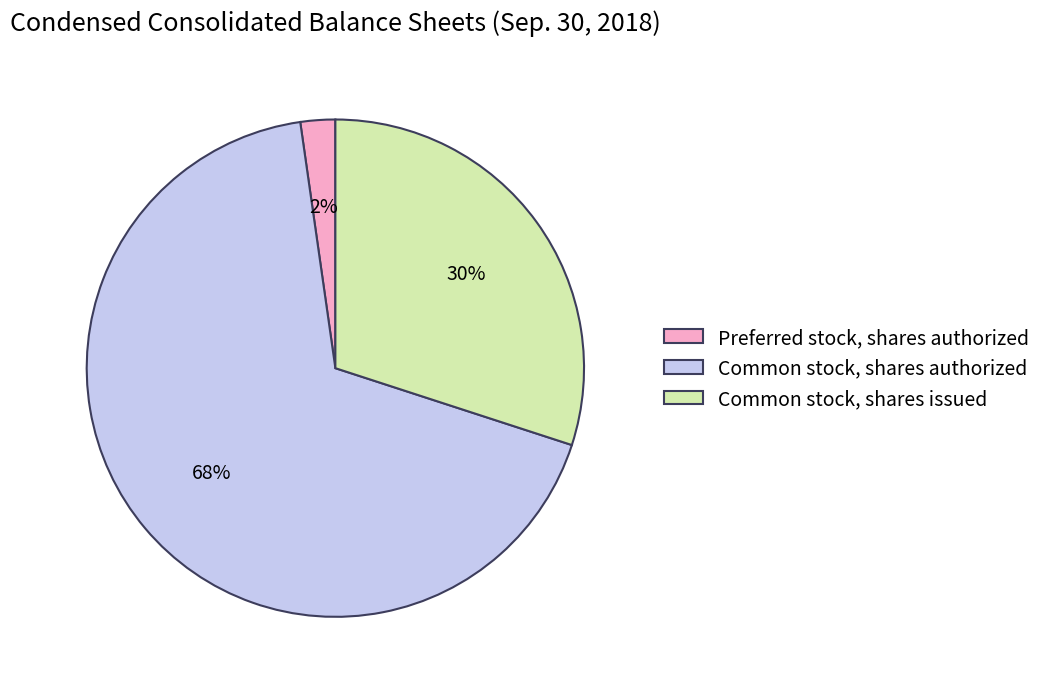

To the nearest percent, what percentage of the pie is Common stock, shares authorized?

68%